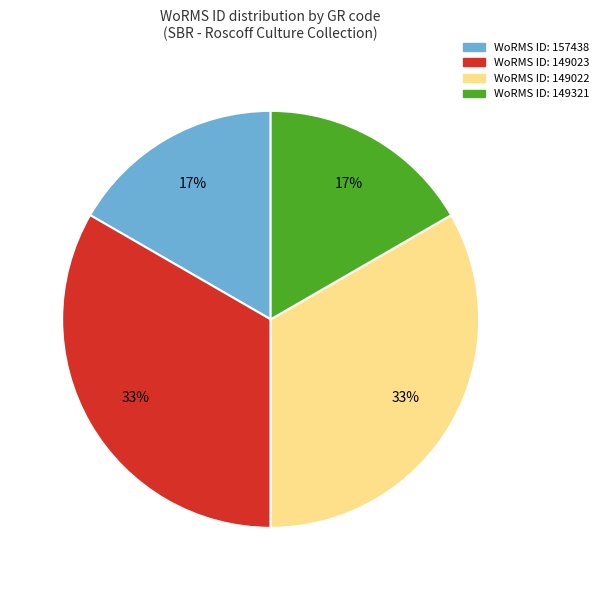

Does any single category account for the majority?

No